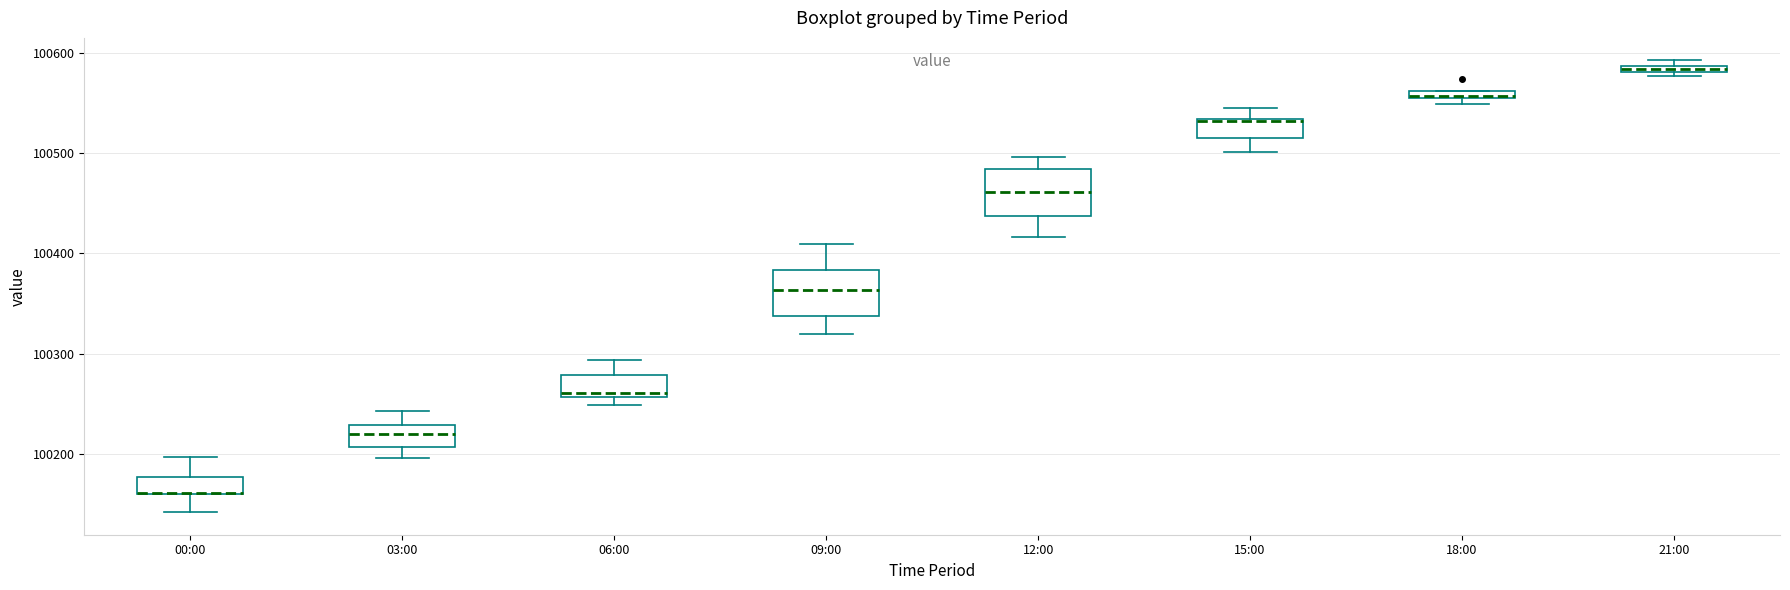

Where is the upper edge of the box for 15:00 on the y-axis? The values are not printed on the chart, so give them approximately, as read against the axis.

100530